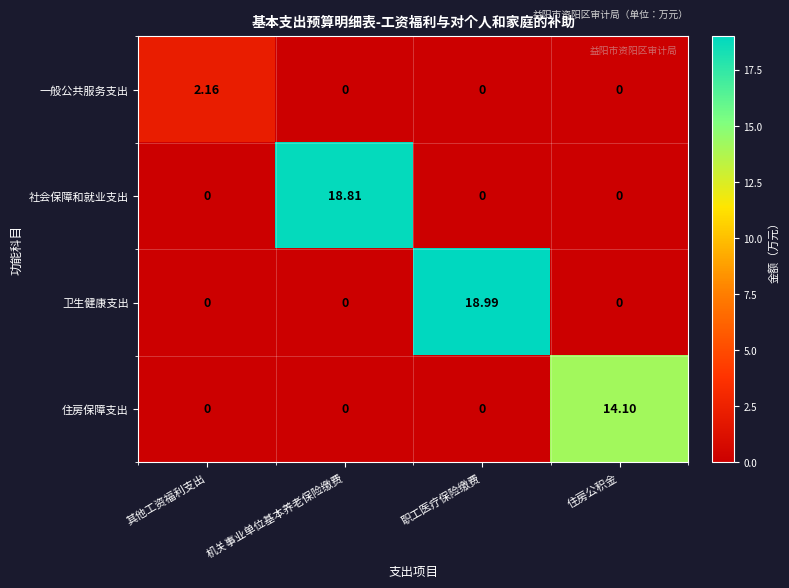

At which label does 卫生健康支出 reach its peak?

职工医疗保险缴费